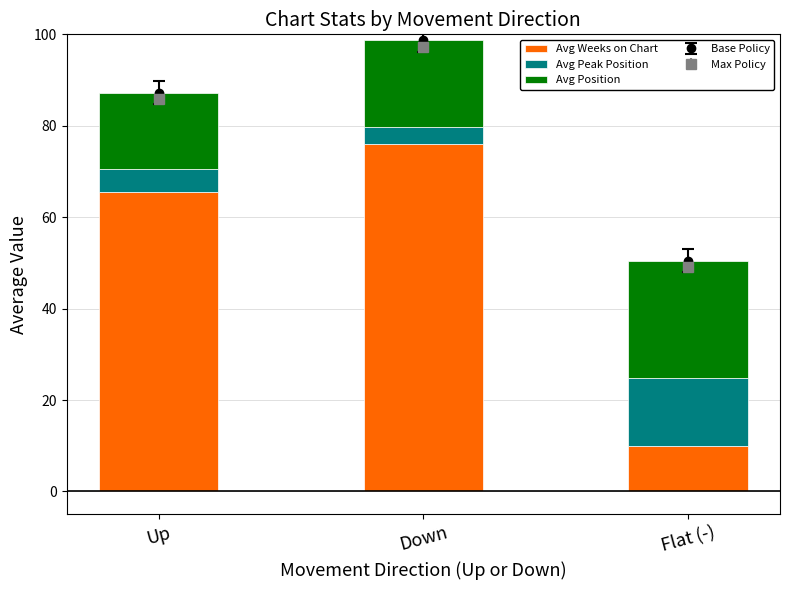

The Avg Position series shows 18.9 at Down. True or false?

True